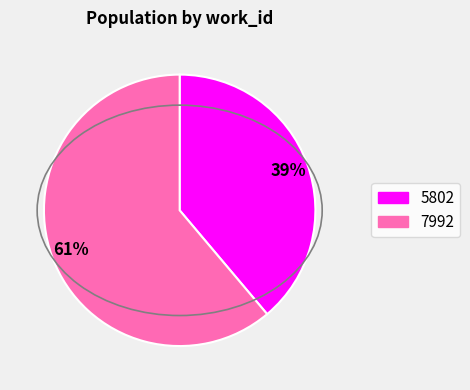

What is the ratio of the value at 5802 to the value at 7992?

0.6